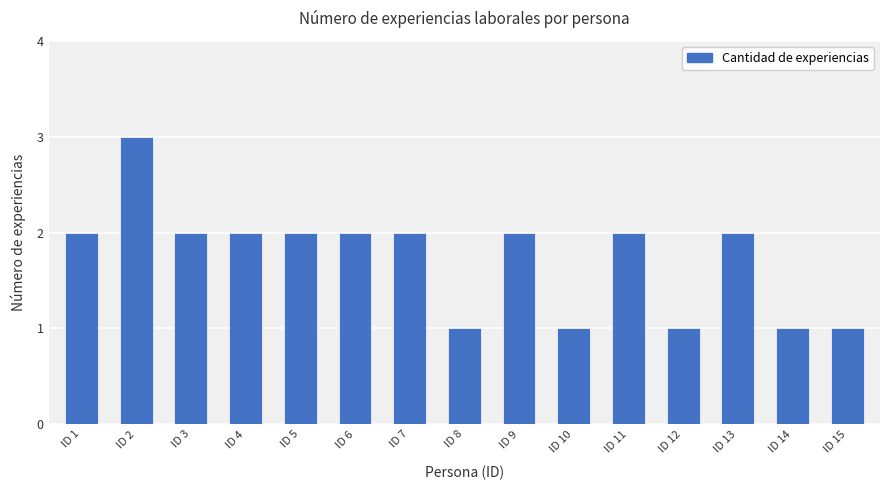

True or false: the data shows 0 at ID 8.

False